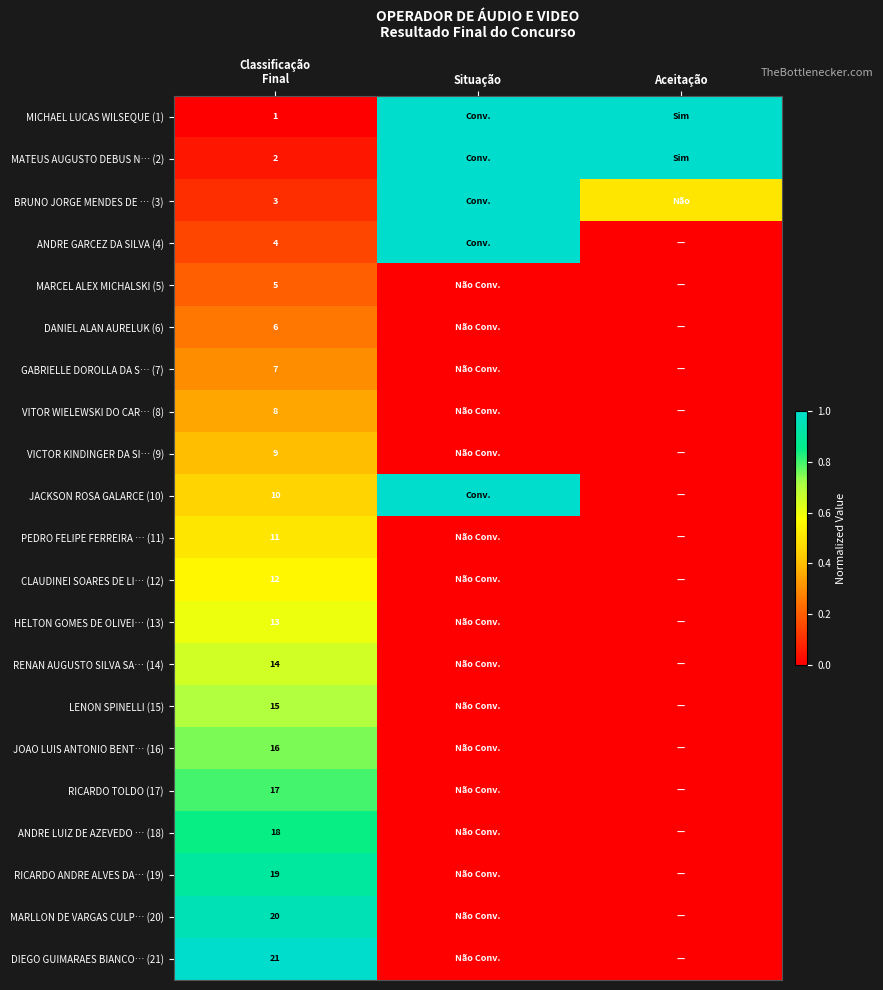

Is it true that JOAO LUIS ANTONIO BENT… (16) equals -0.4 at Situação?

False